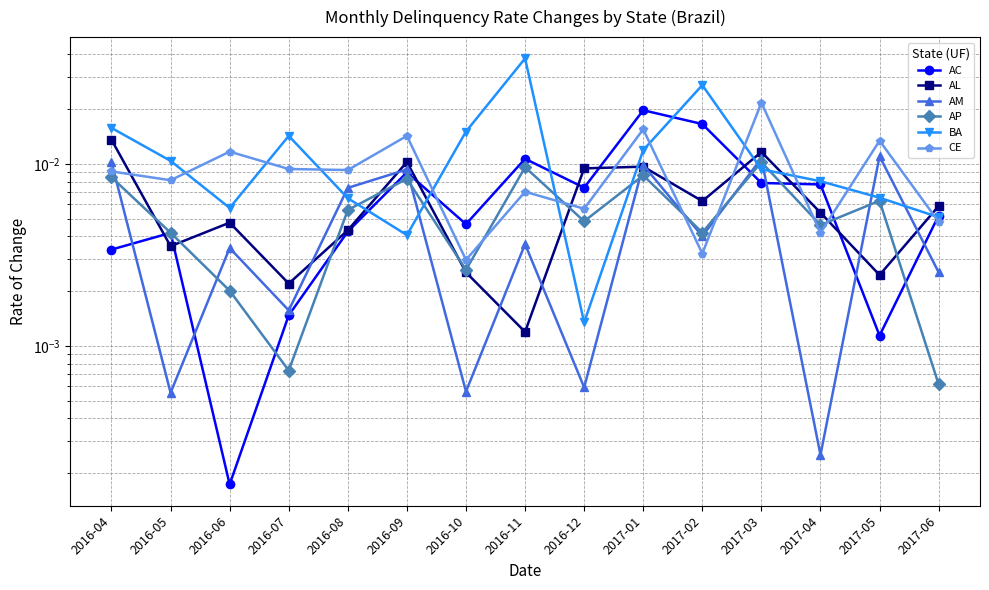

True or false: AP has a value of 0.0 at 2016-09.

False